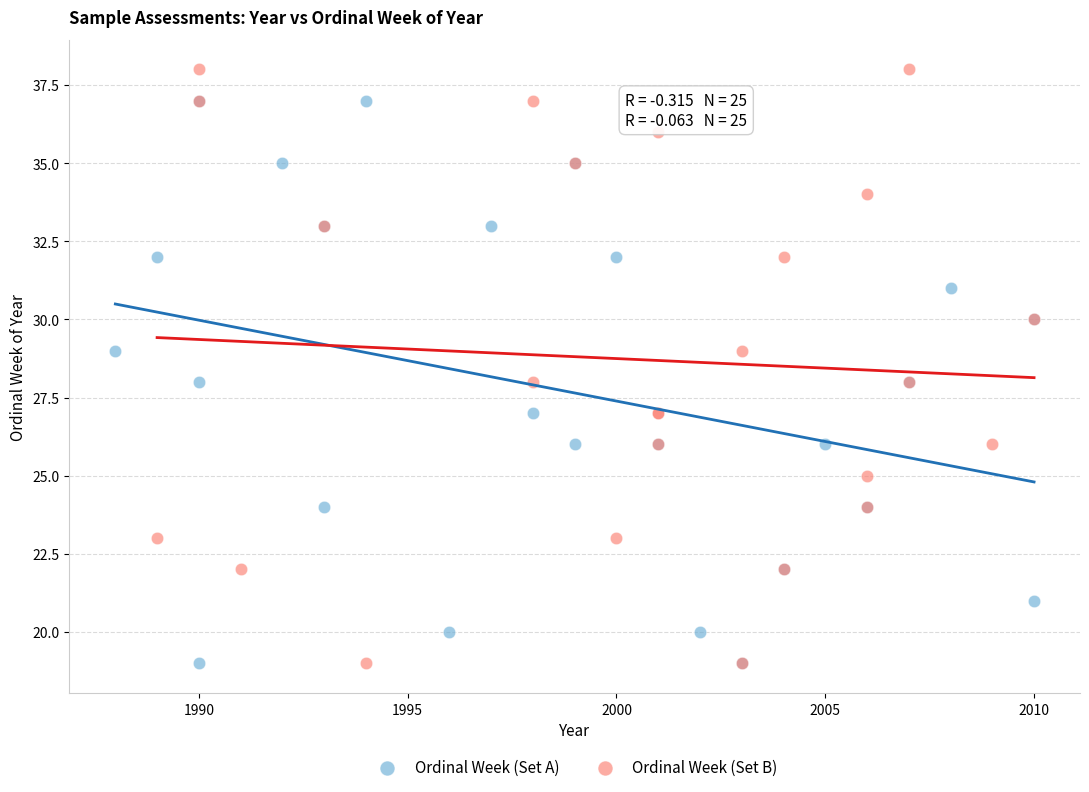

What are all the series names shown in the legend?

Ordinal Week (Set A), Ordinal Week (Set B)